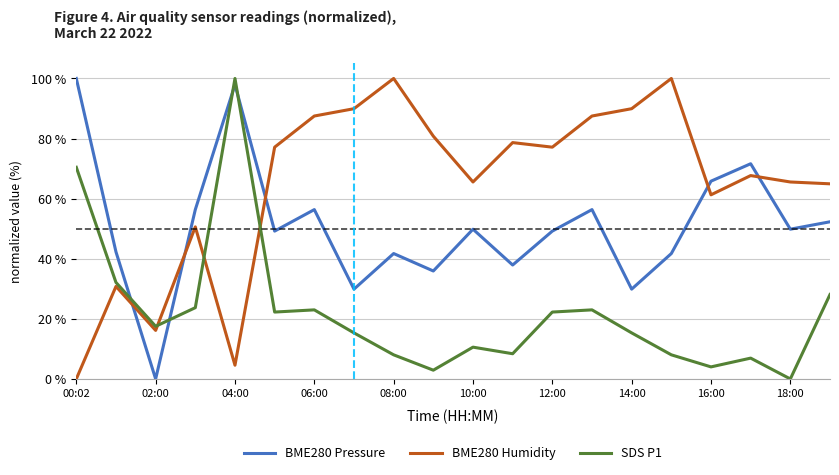

What is the difference between the maximum and minimum values in the BME280 Pressure series?

100.0